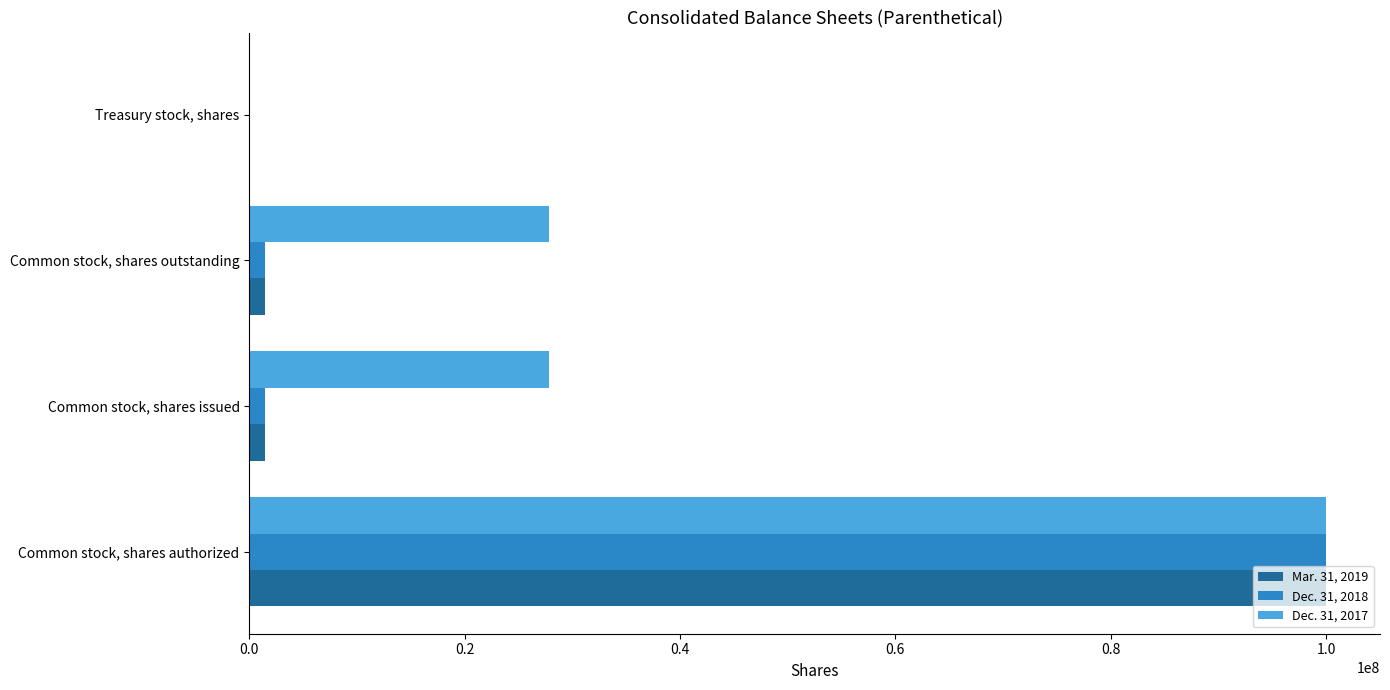

At which category does the chart reach its peak across all series?

Common stock, shares authorized